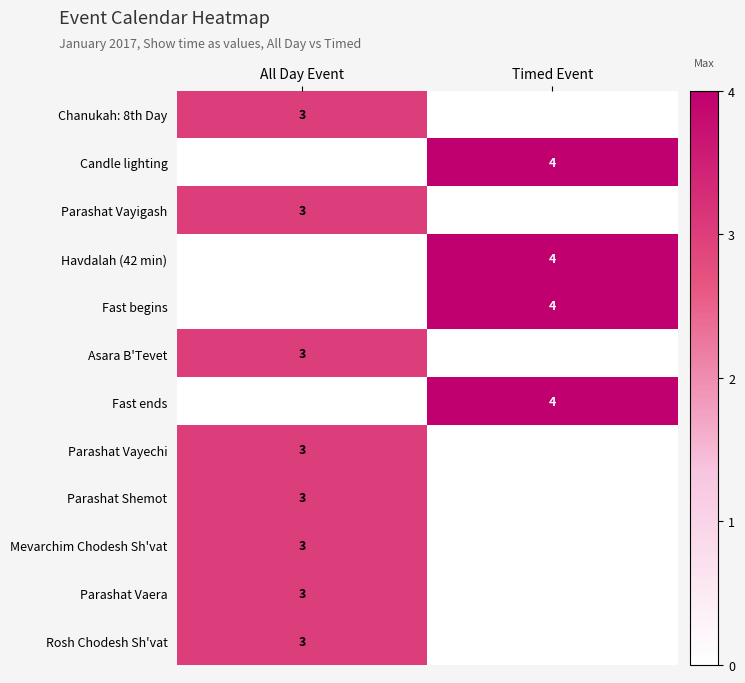

True or false: Parashat Shemot has a value of 3 at All Day Event.

True